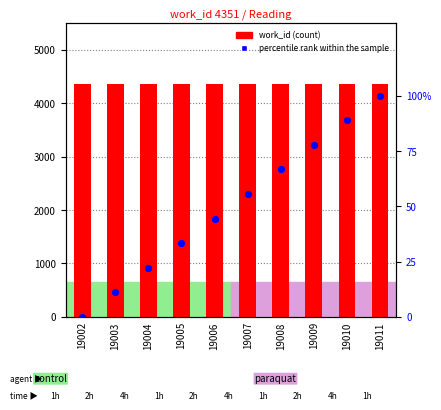

At how many categories does at least one series exceed 2007?

10